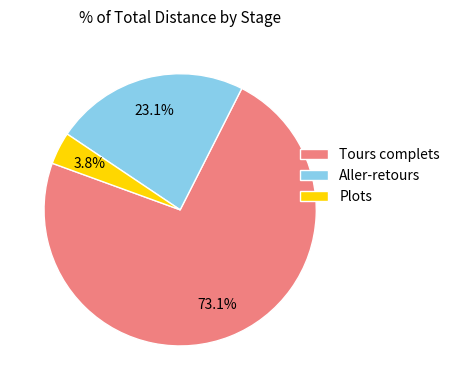

Which category has the smallest portion of the pie?

Plots